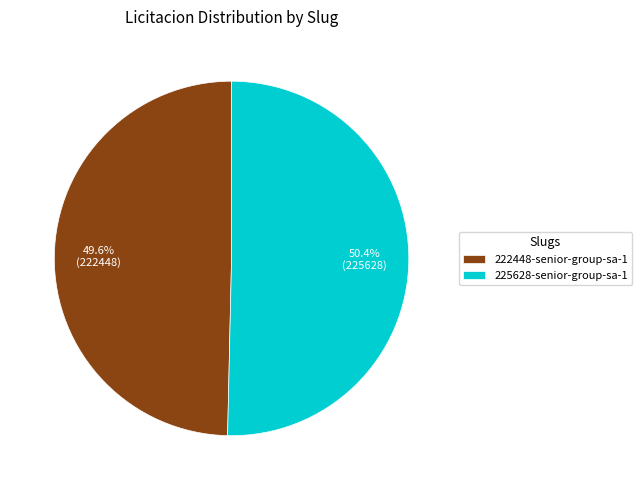

How many slices are in this pie chart?

2